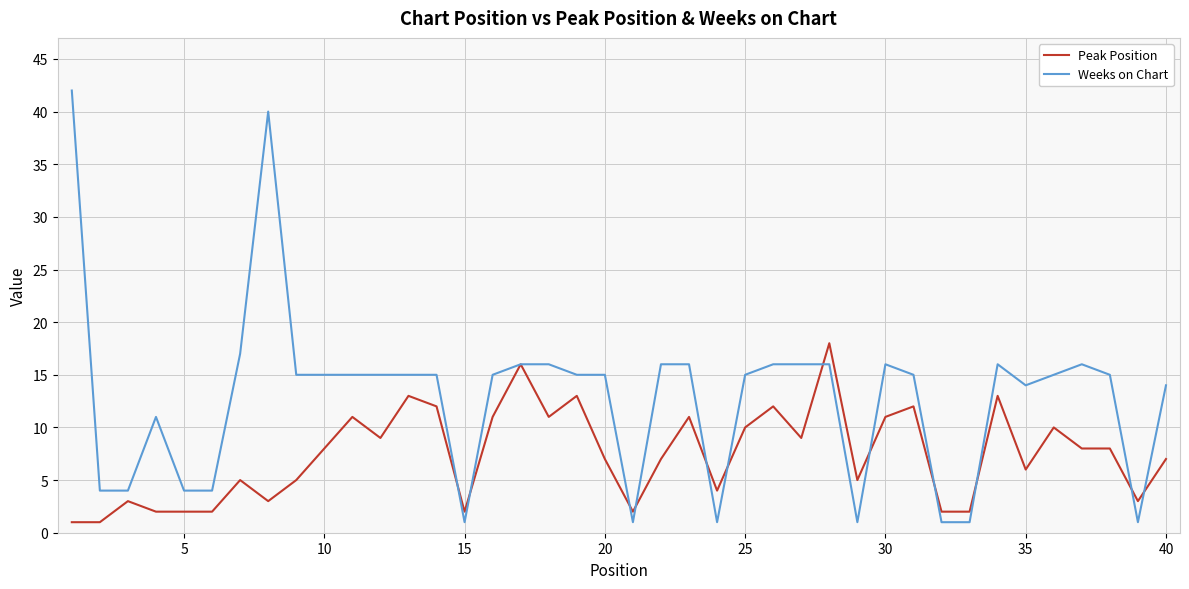

Which series has the widest spread of values?

Weeks on Chart